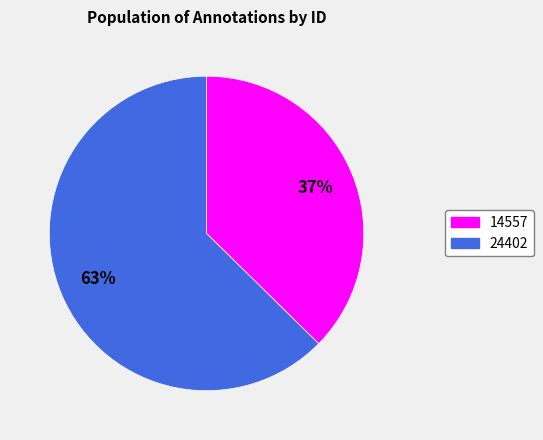

Does 24402 account for over 50% of the chart?

Yes